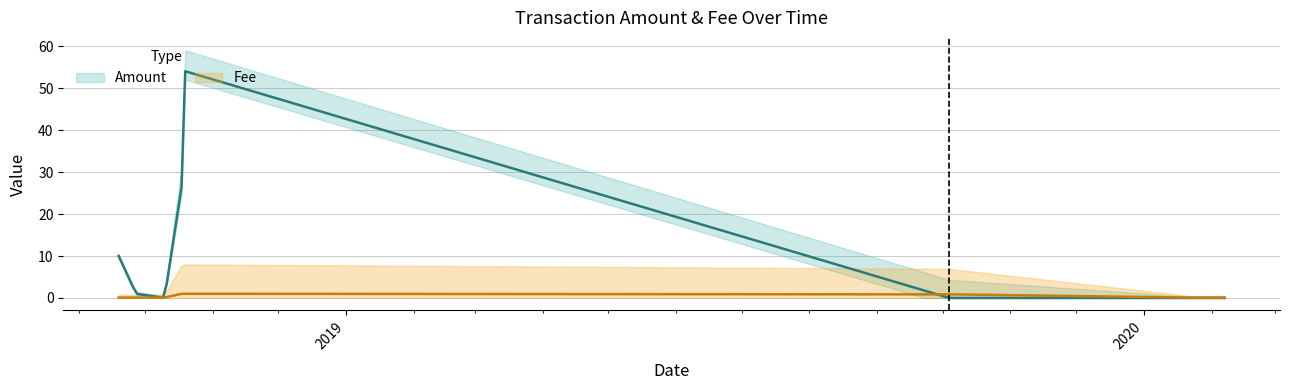

True or false: Amount and Fee cross at least once.

True